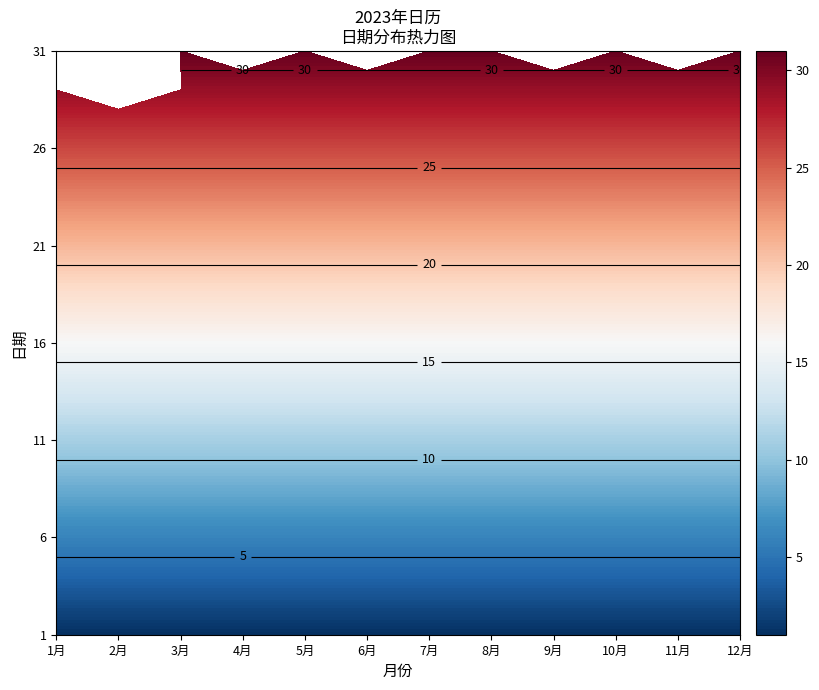

What is the difference between the second highest and minimum values in the 1 series?

29